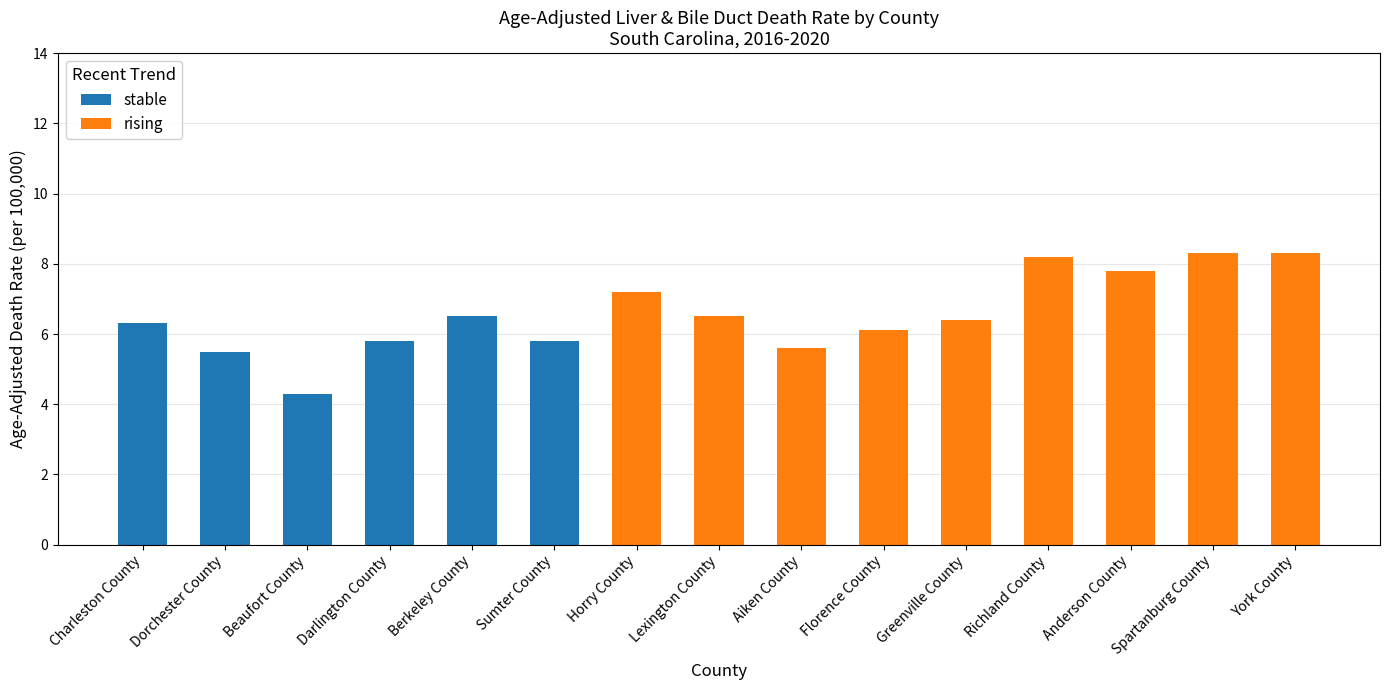

What is the total value across all series at Beaufort County?

4.3